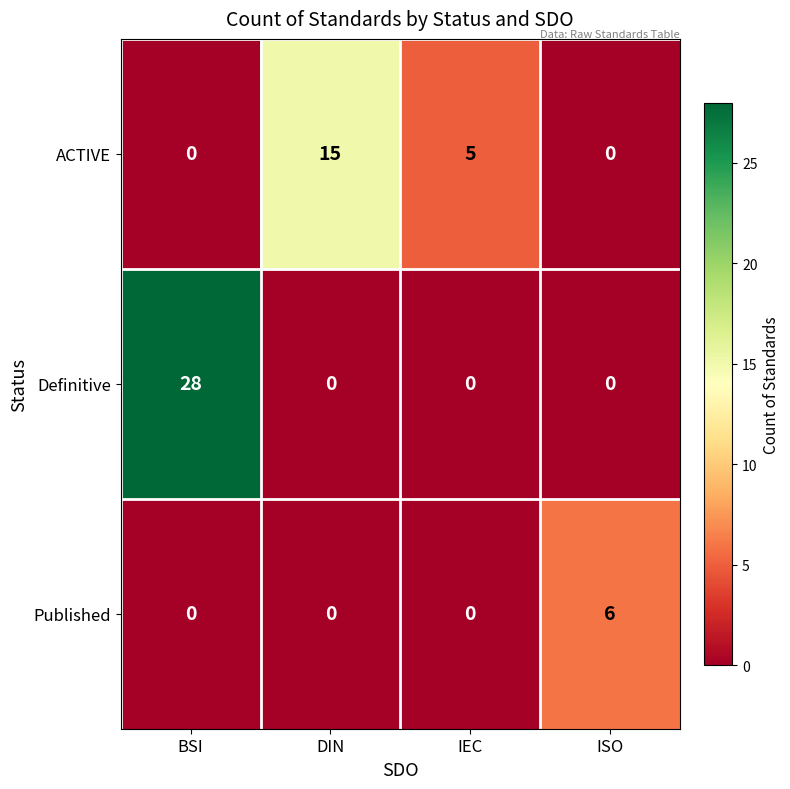

Reading left to right, extract all data points from this chart.

ACTIVE: BSI=0	DIN=15	IEC=5	ISO=0
Definitive: BSI=28	DIN=0	IEC=0	ISO=0
Published: BSI=0	DIN=0	IEC=0	ISO=6